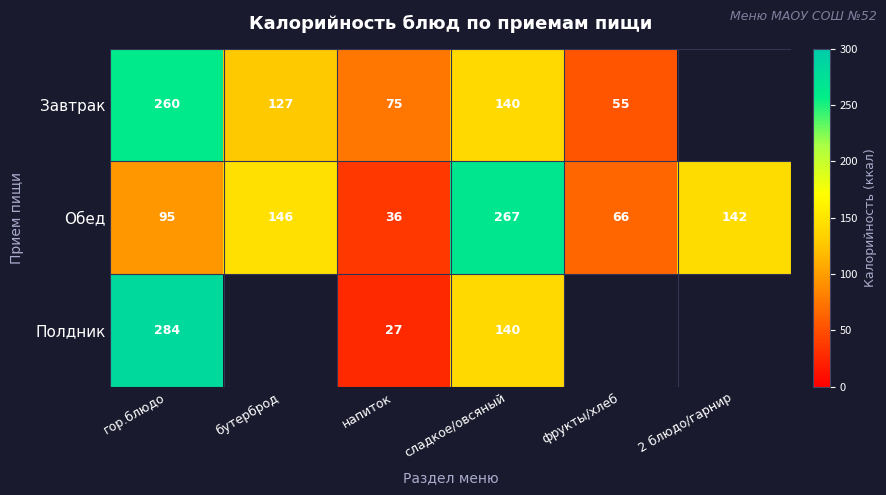

Between напиток and сладкое/овсяный, which series saw the biggest shift?

Обед